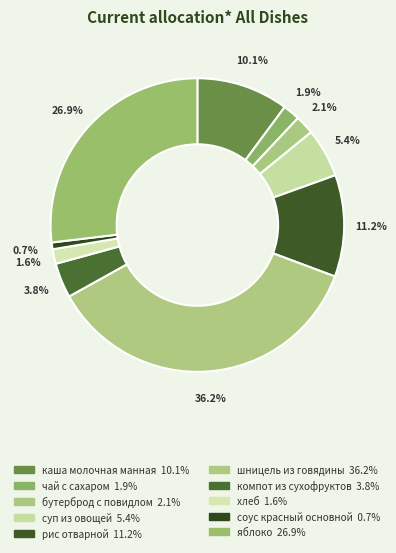

What is the total percentage of компот из сухофруктов and суп из овощей?

9.2%